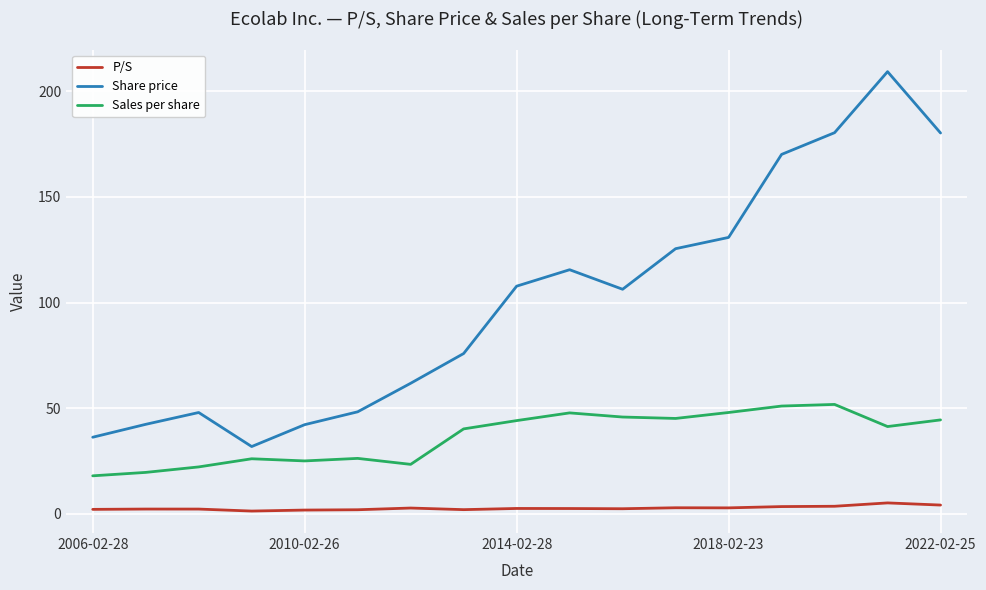

What is the difference between the maximum and minimum values in the Sales per share series?

33.8